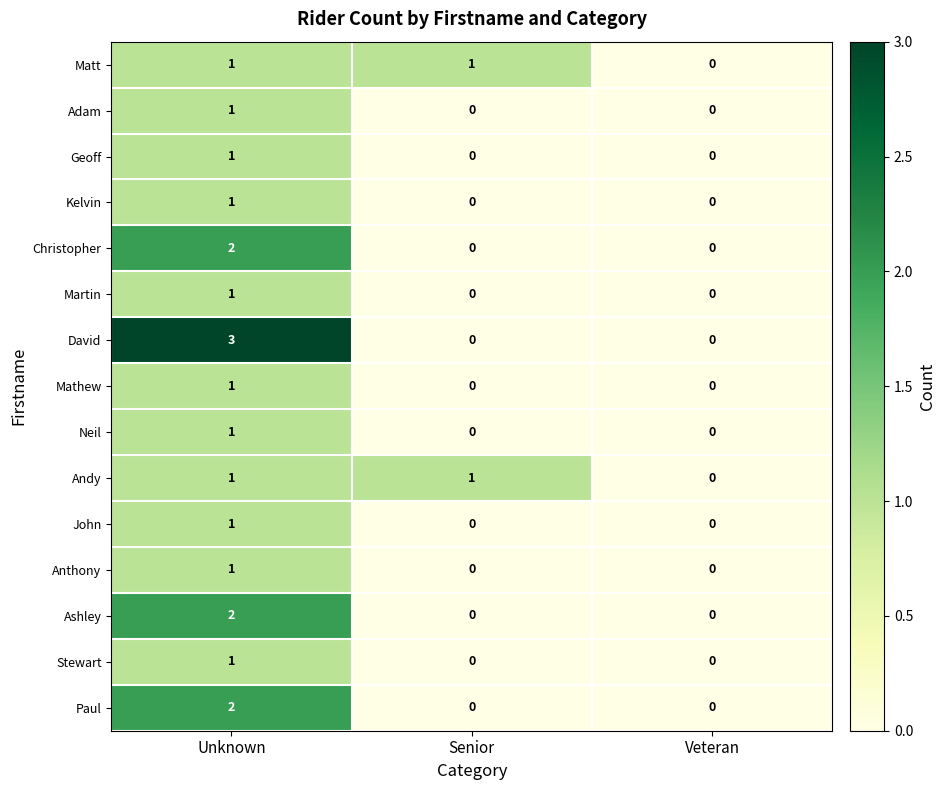

Is it true that John equals 1 at Veteran?

False